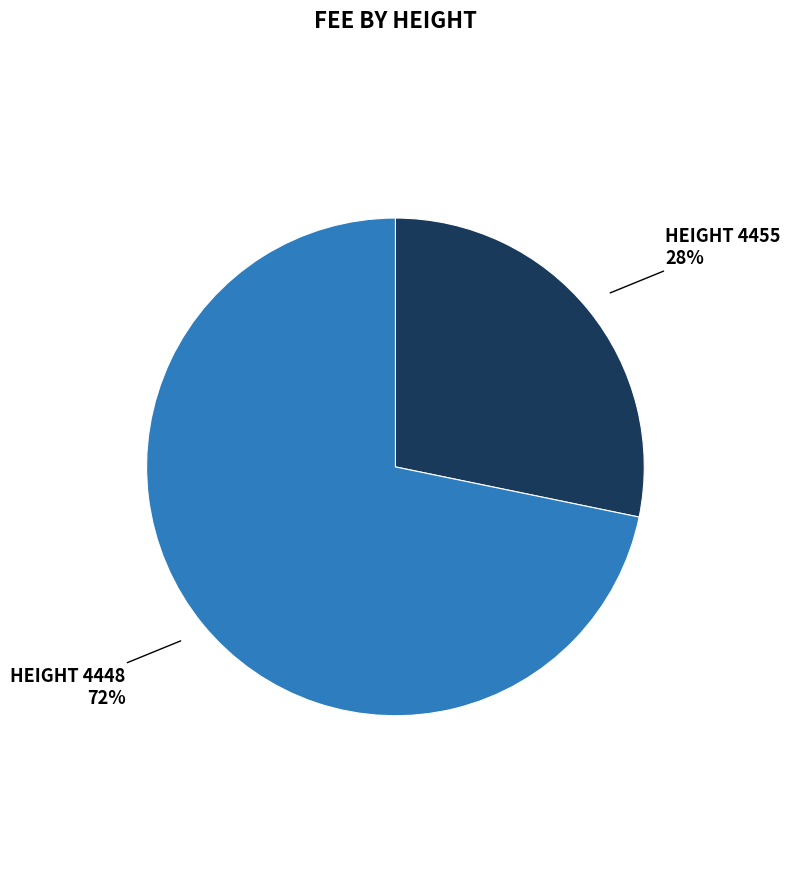

How many segments does this pie chart have?

2